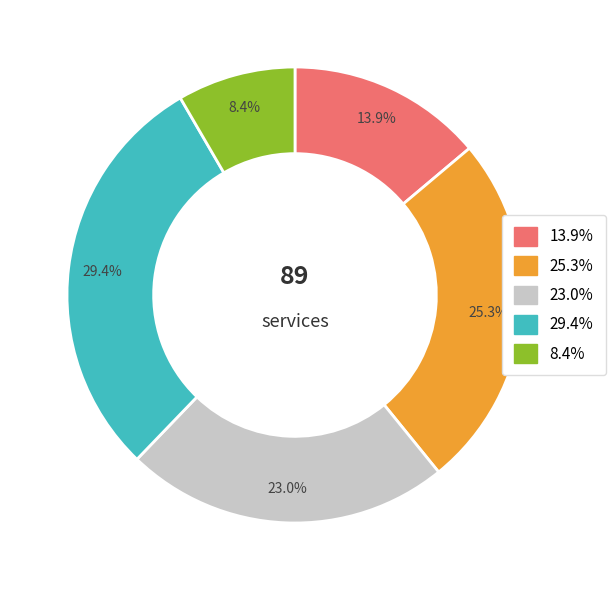

Does any single category account for the majority?

No